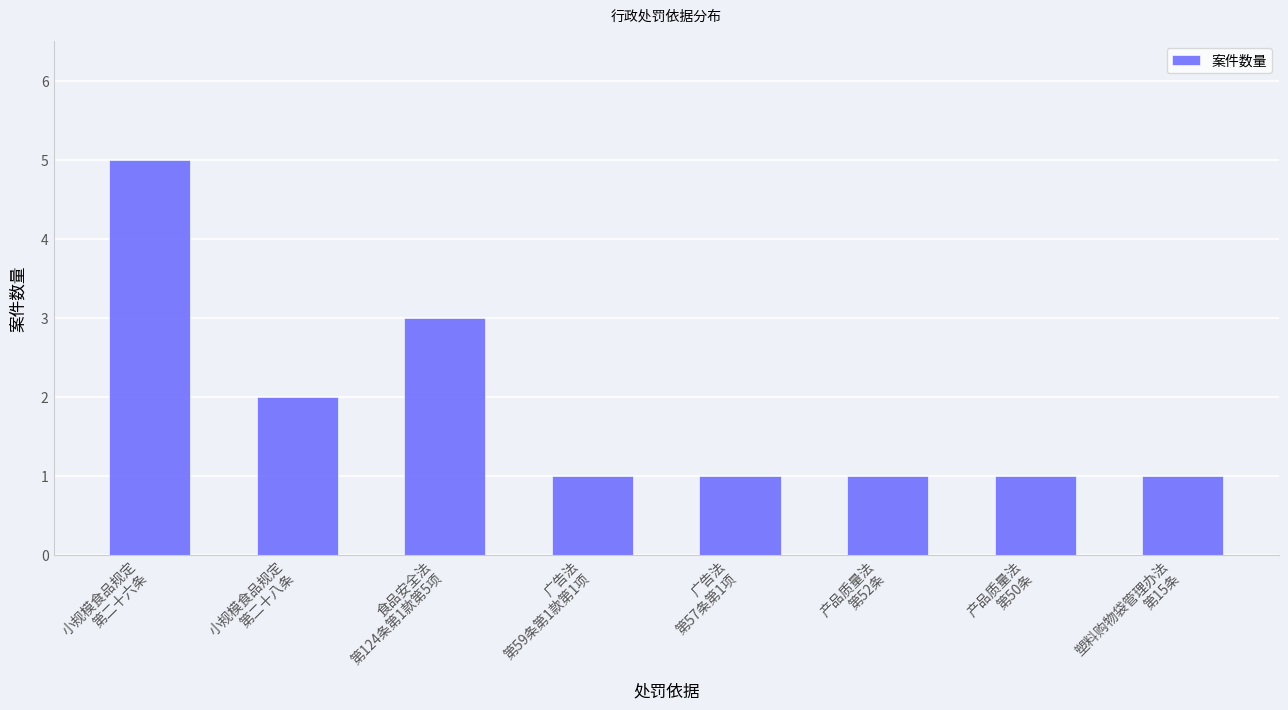

What is the smallest value displayed?

1